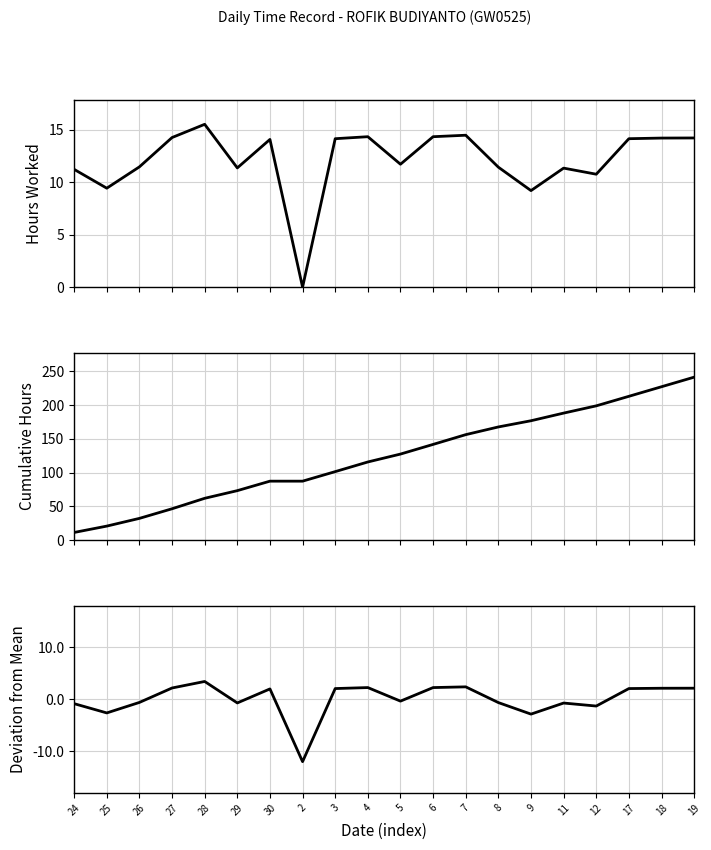

What is the value of the Deviation from Mean point at the 16th from the left?

-0.7